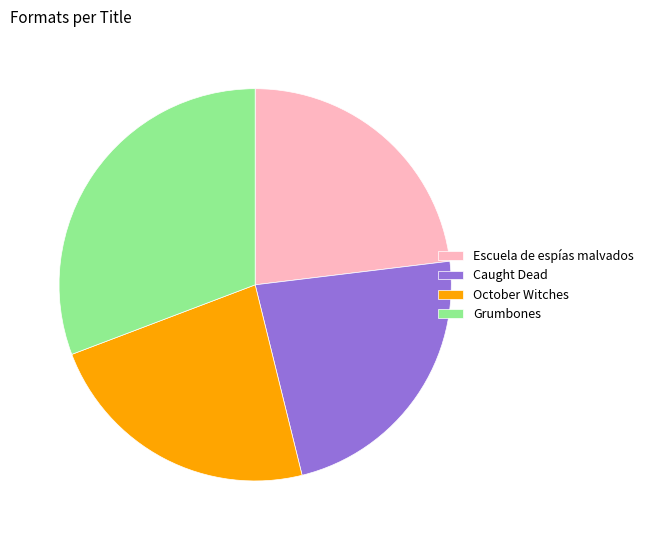

Between October Witches and Grumbones, which is larger?

Grumbones